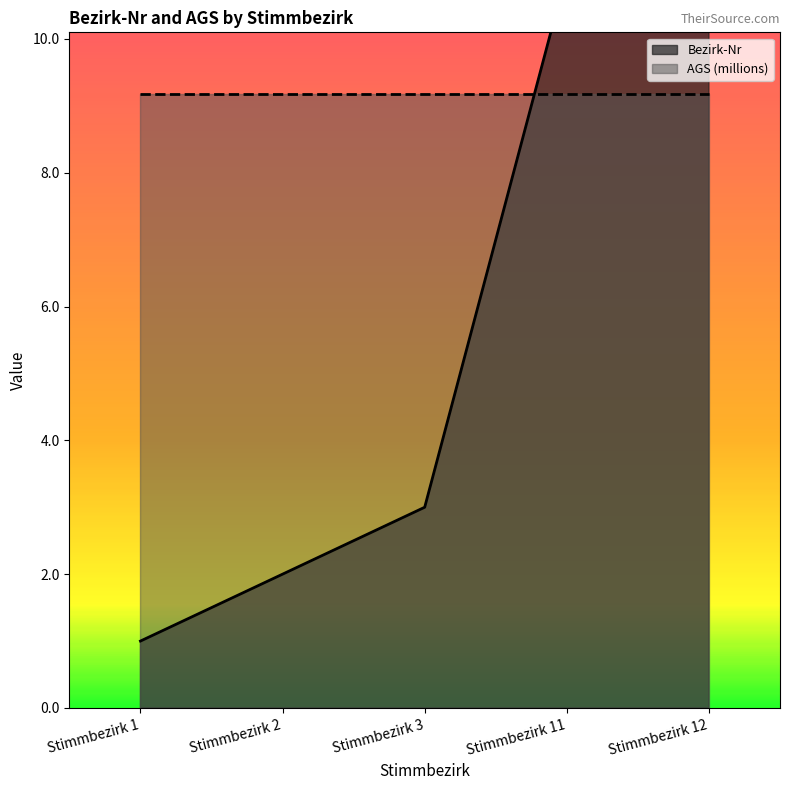

Rank the categories by value from lowest to highest.

Stimmbezirk 1, Stimmbezirk 2, Stimmbezirk 3, Stimmbezirk 11, Stimmbezirk 12